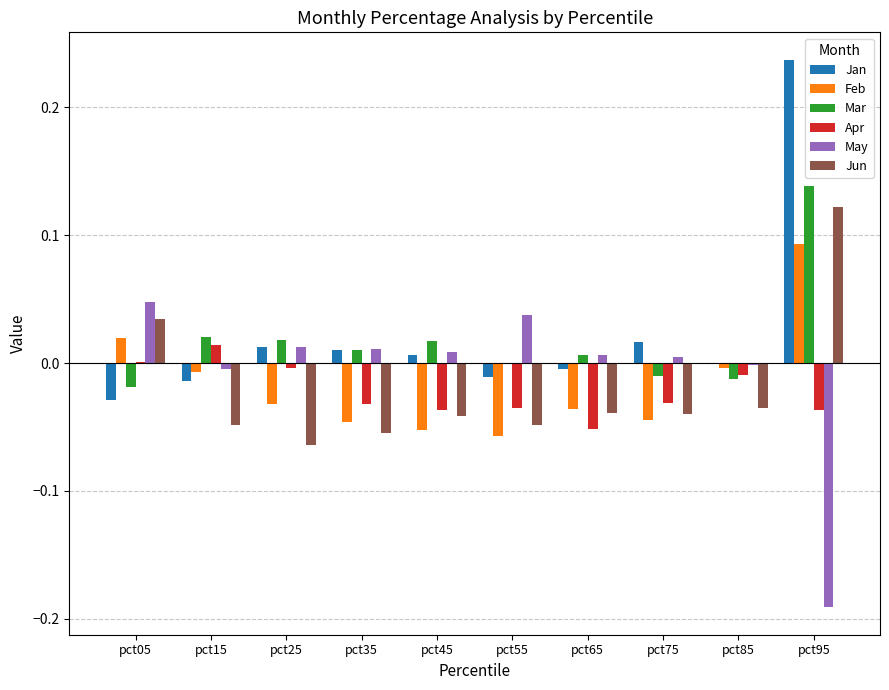

Are the bars grouped side by side (vs. stacked)?

Yes